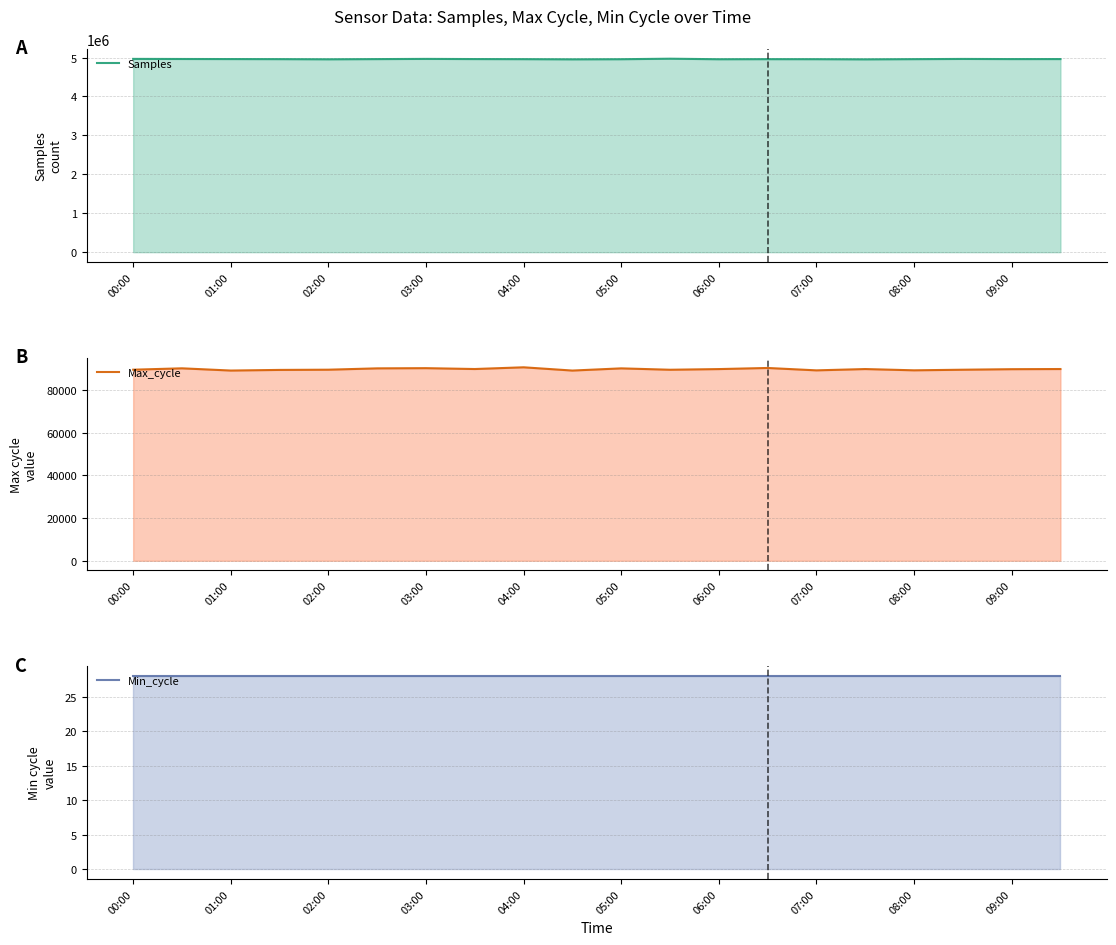

The value of Samples at 01:00 is 4961421. True or false?

True